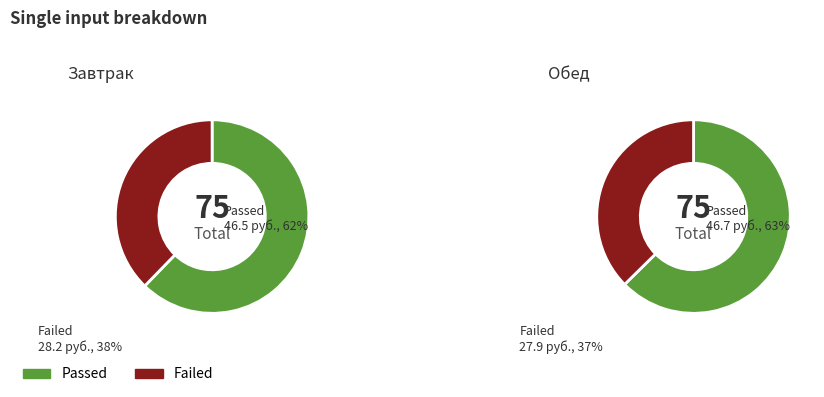

Is it true that Яйцо is 17% of the pie?

False